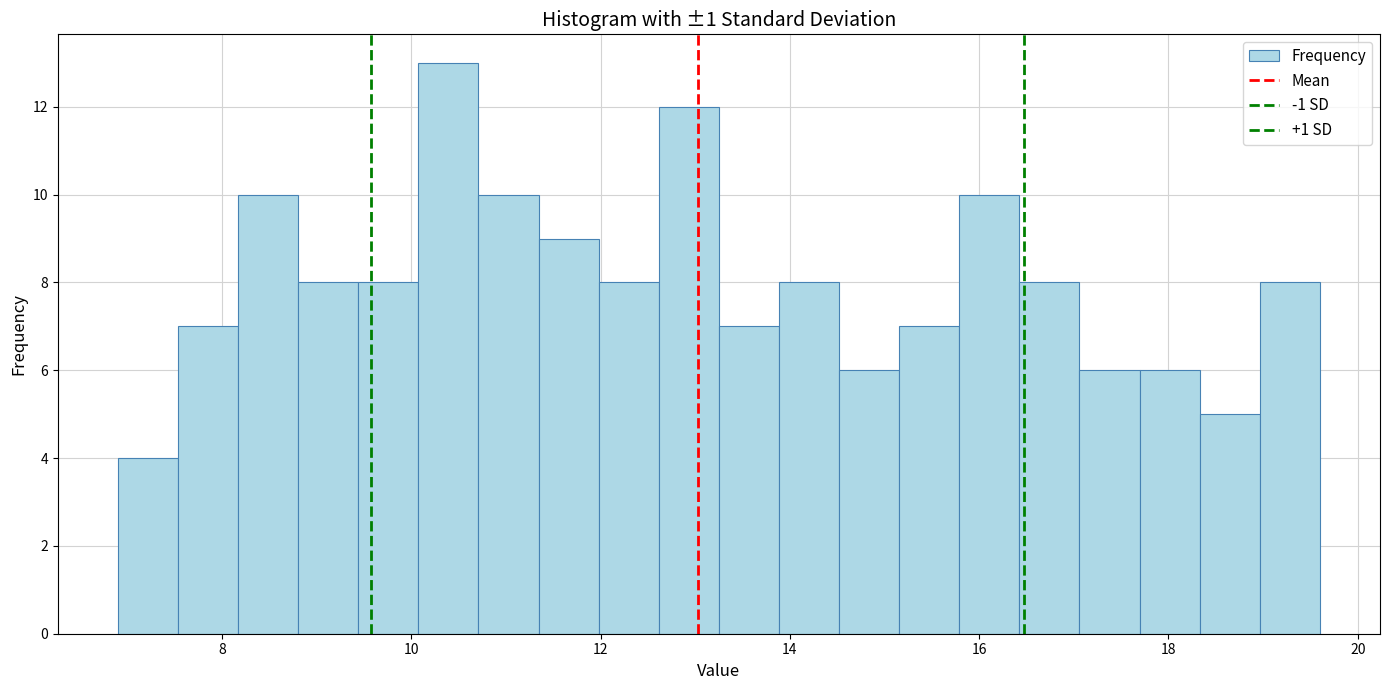

Around what value on the x-axis is the tallest bar? Give the approximate position of its centre, as read against the axis.

10.4